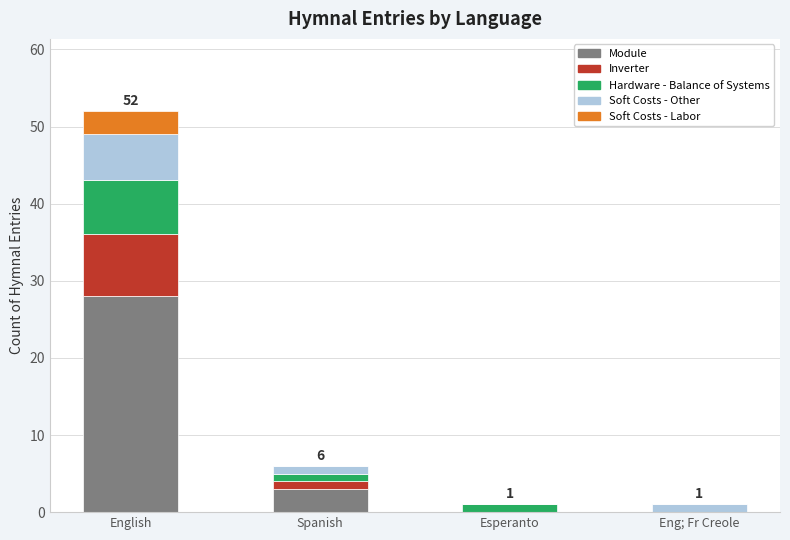

Which category has the highest value in the Module series?

English